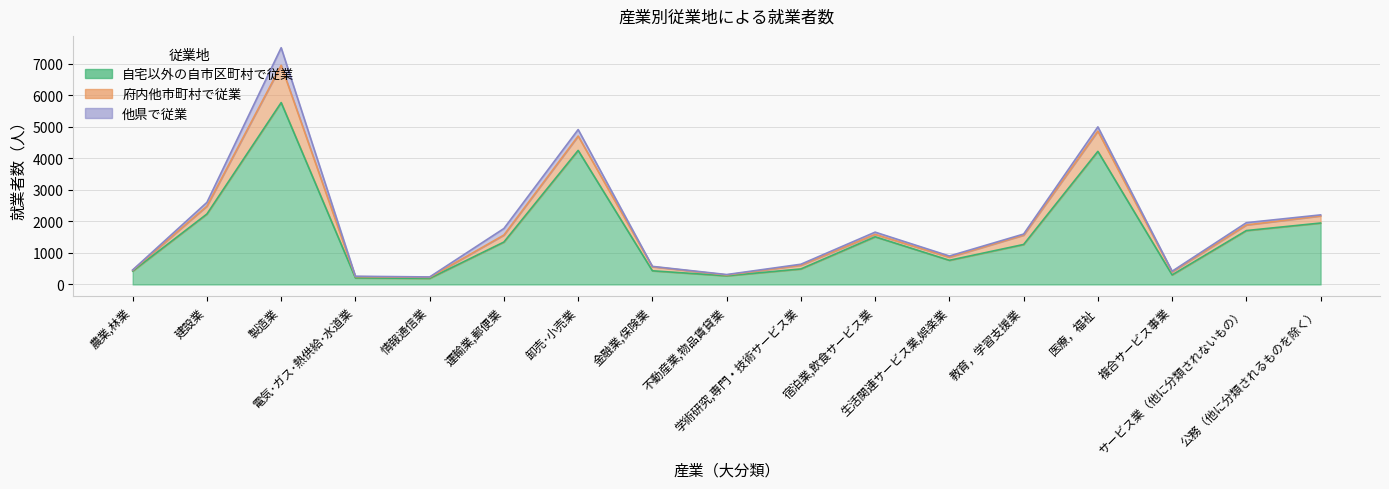

Which series changed the most between 不動産業,物品賃貸業 and 医療，福祉?

自宅以外の自市区町村で従業